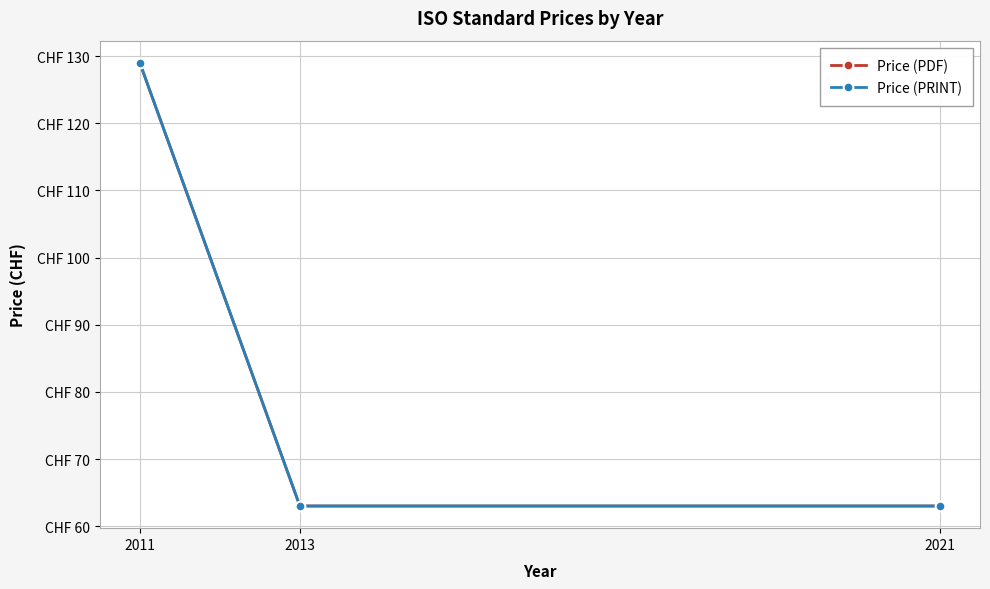

True or false: Price (PRINT) has a value of 63 at 2013.

True